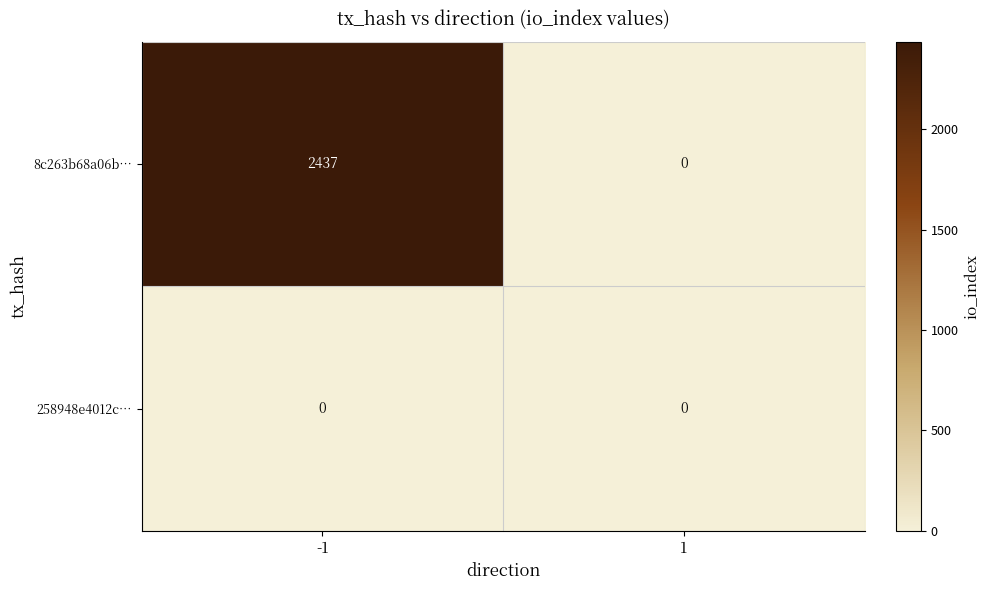

Rank the series by their maximum value, from highest to lowest.

8c263b68a06b…, 258948e4012c…